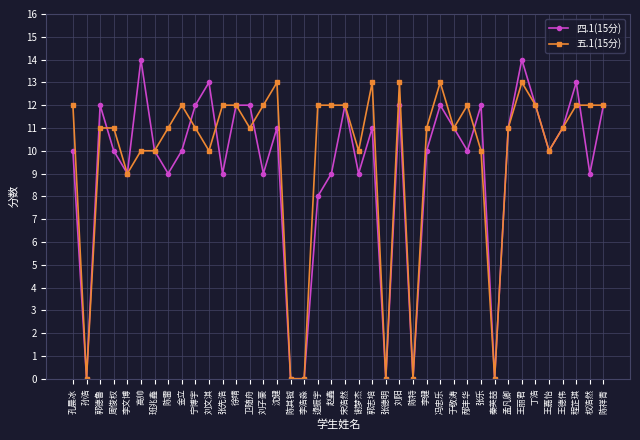

The 四.1(15分) series shows 13 at 刘文淇. True or false?

True